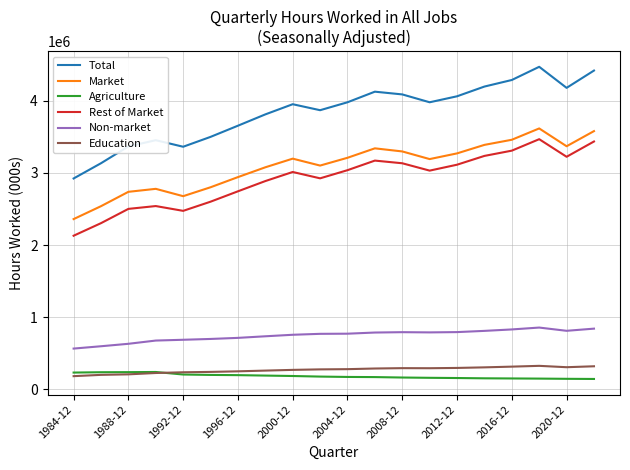

Rank the series by their maximum value, from lowest to highest.

Agriculture, Education, Non-market, Rest of Market, Market, Total